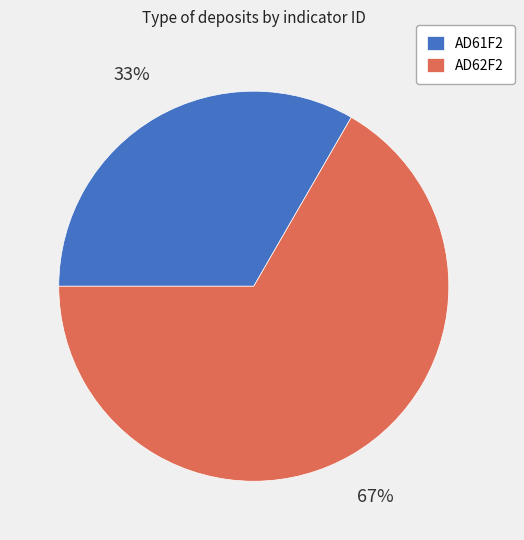

What is the ratio of the value at AD62F2 to the value at AD61F2?

2.0